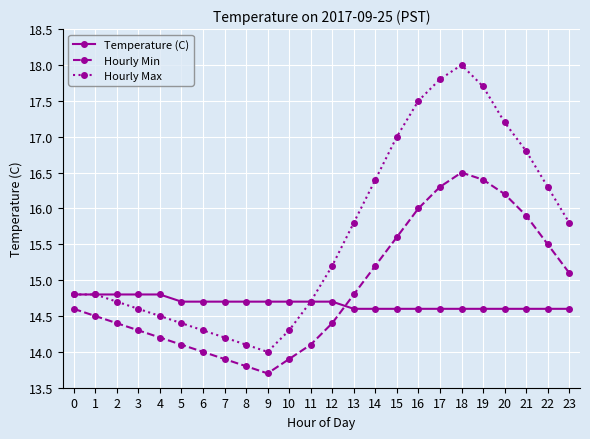

How many times do Hourly Min and Temperature (C) cross each other?

1